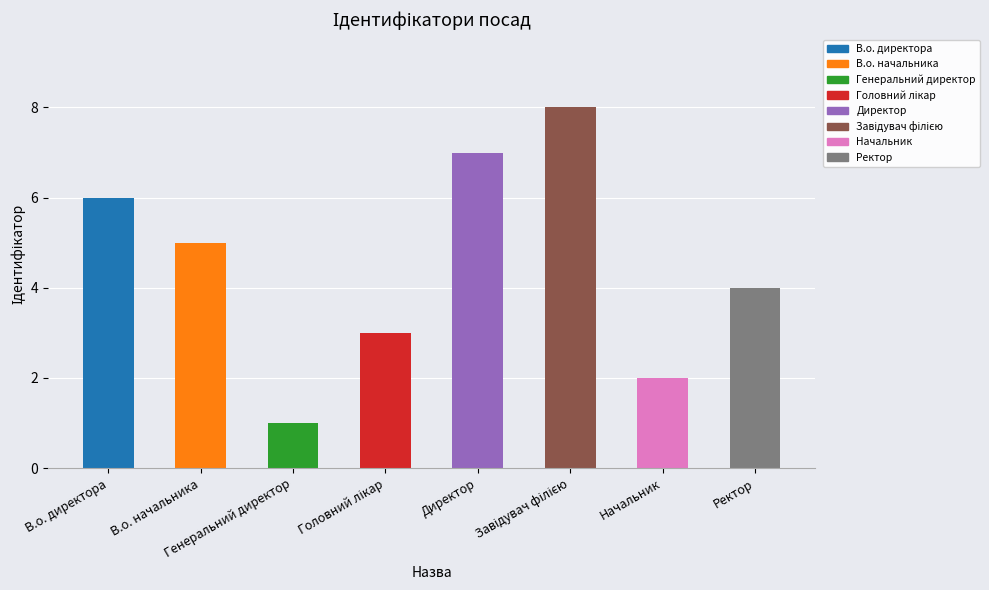

True or false: the data shows 5 at В.о. начальника.

True